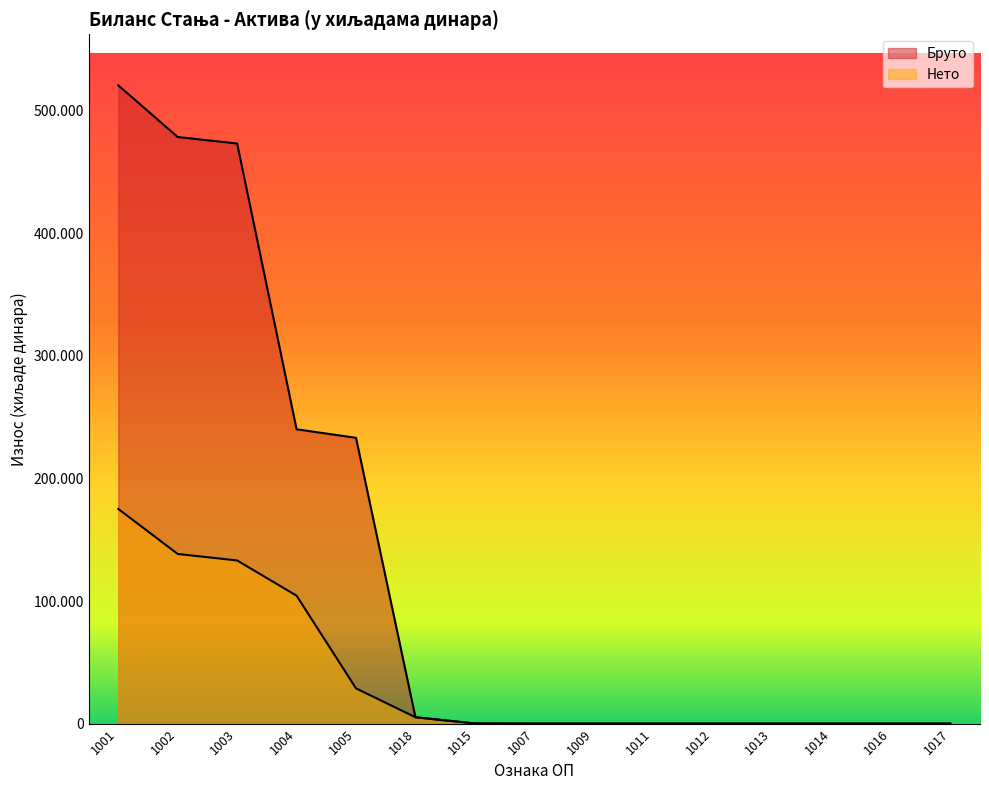

What is the difference between the second highest and second lowest values in the Бруто series?

478631